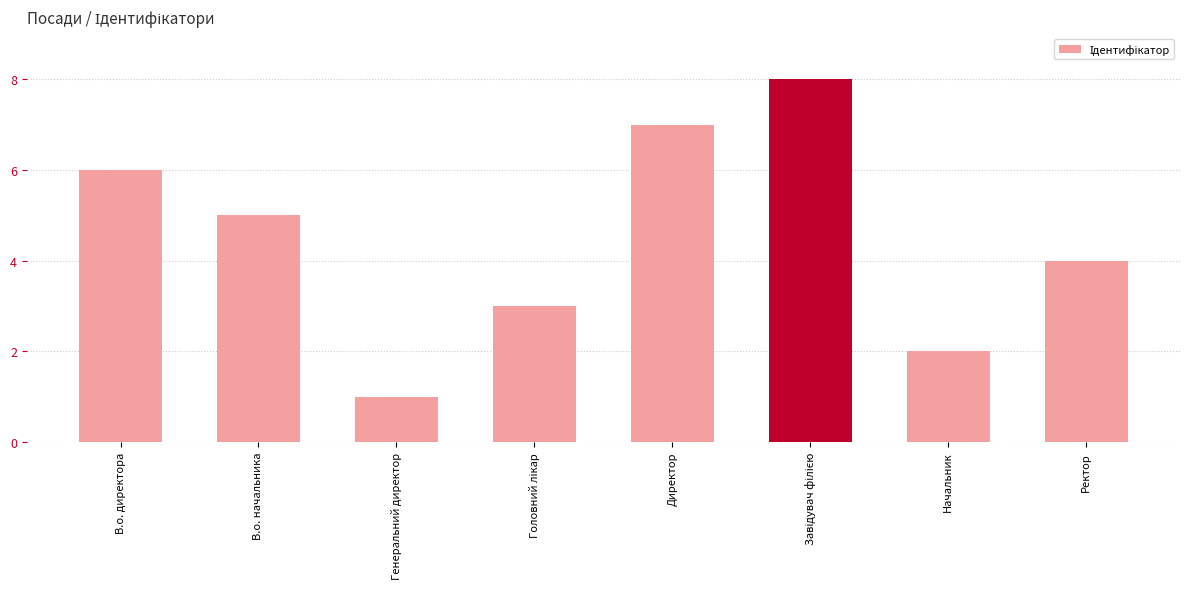

What is the smallest value displayed?

1